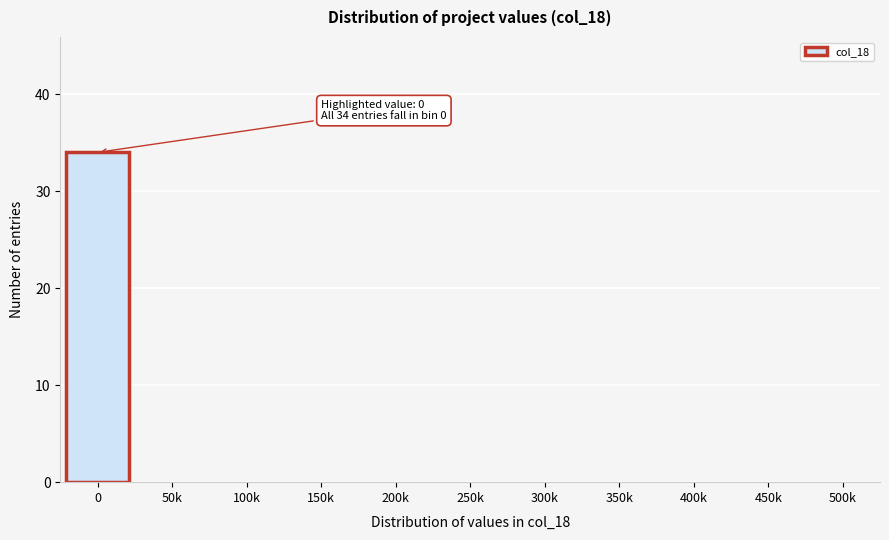

Reading left to right, extract all data points from this chart.

0=34	50k=0	100k=0	150k=0	200k=0	250k=0	300k=0	350k=0	400k=0	450k=0	500k=0